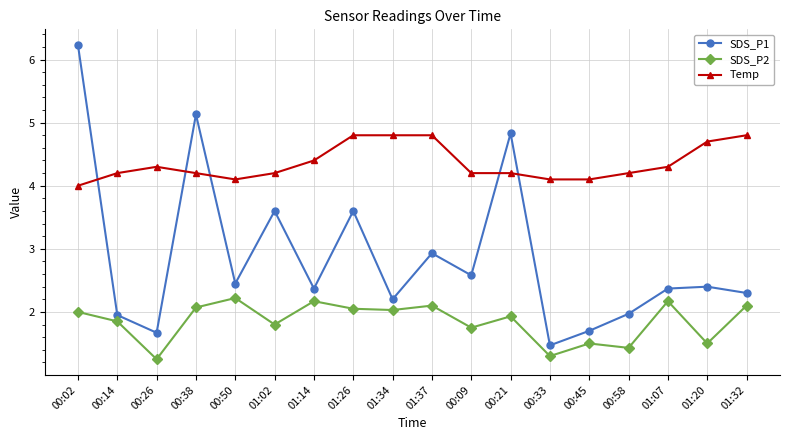

True or false: SDS_P1 and SDS_P2 intersect in this chart.

False